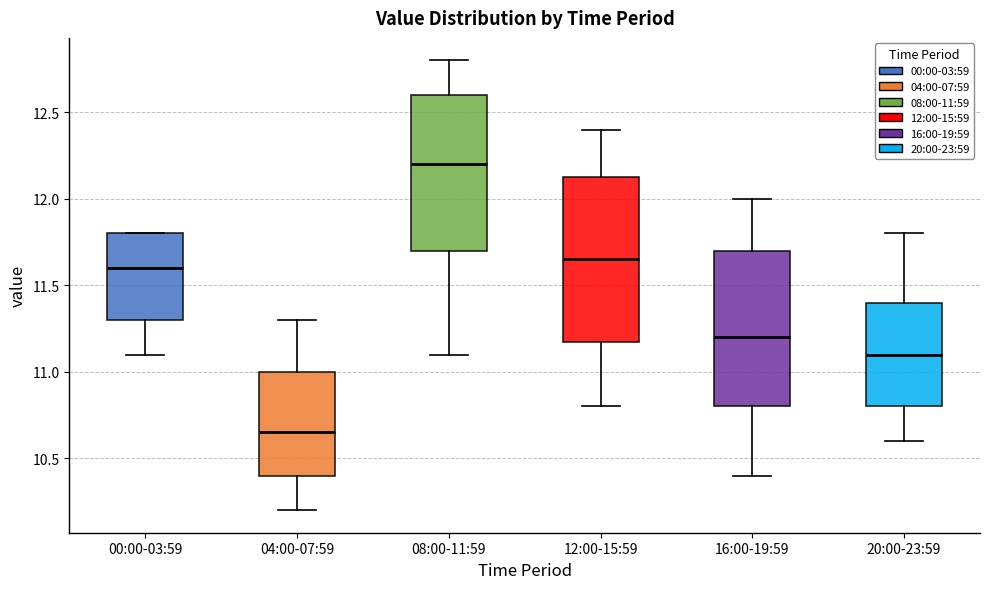

Which box has the highest median line?

08:00-11:59